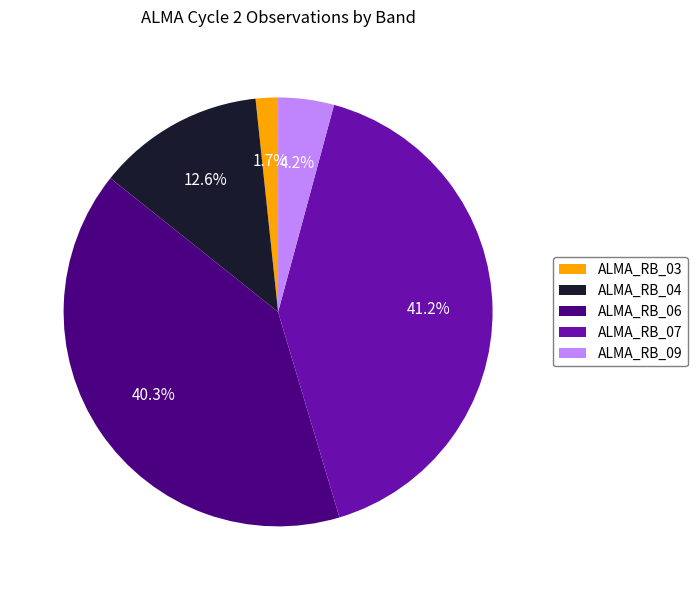

To the nearest percent, what is the difference between the largest and smallest slice percentages?

39%